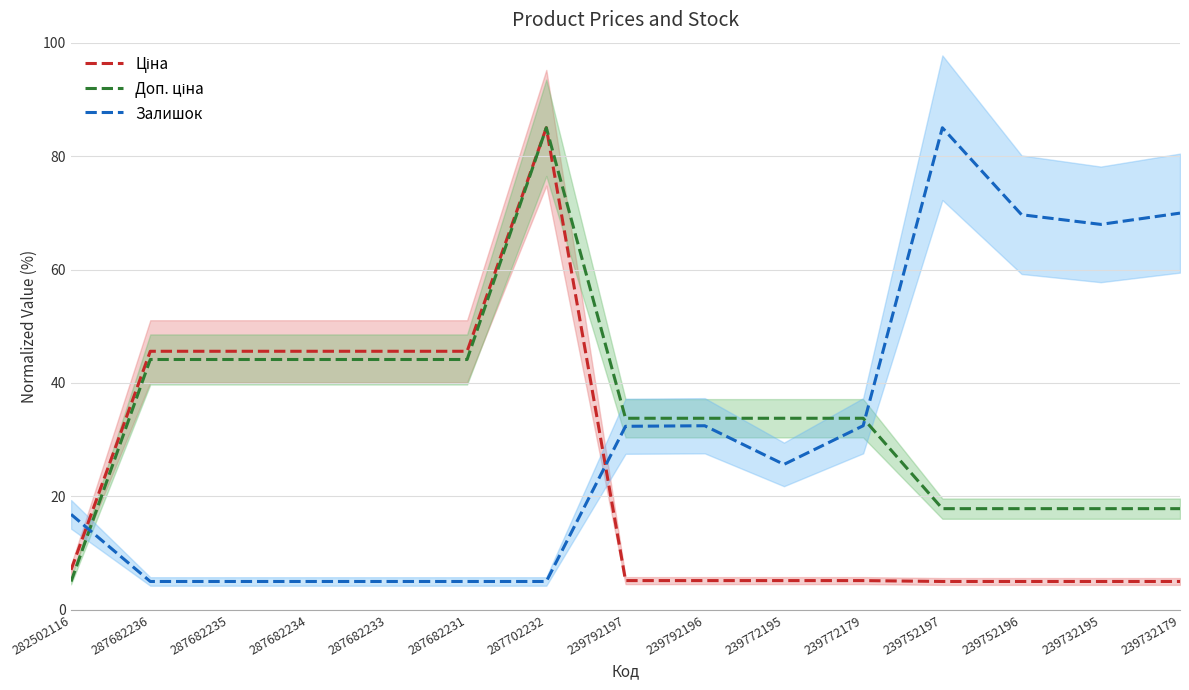

List the series in order of their overall mean, lowest first.

Ціна, Залишок, Доп. ціна